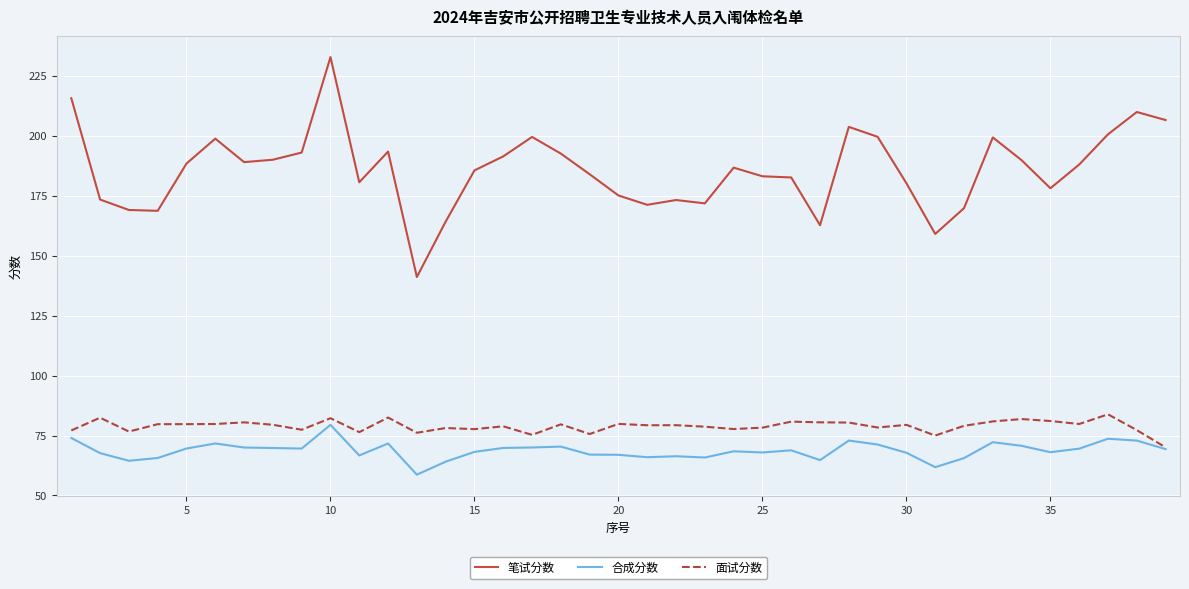

Which series has the largest total across all categories?

笔试分数